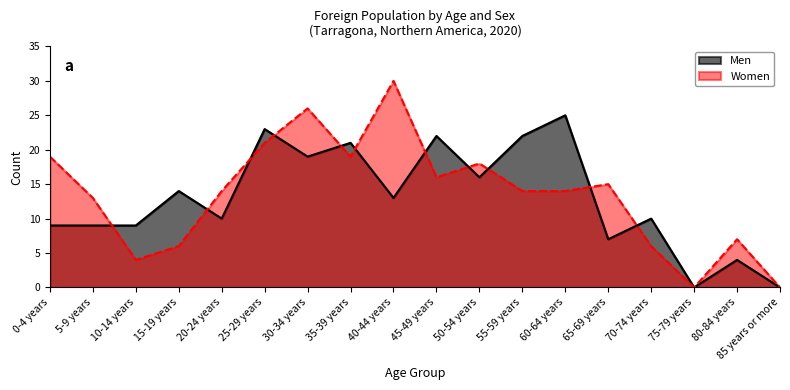

Which series has the largest range (max minus min)?

Women